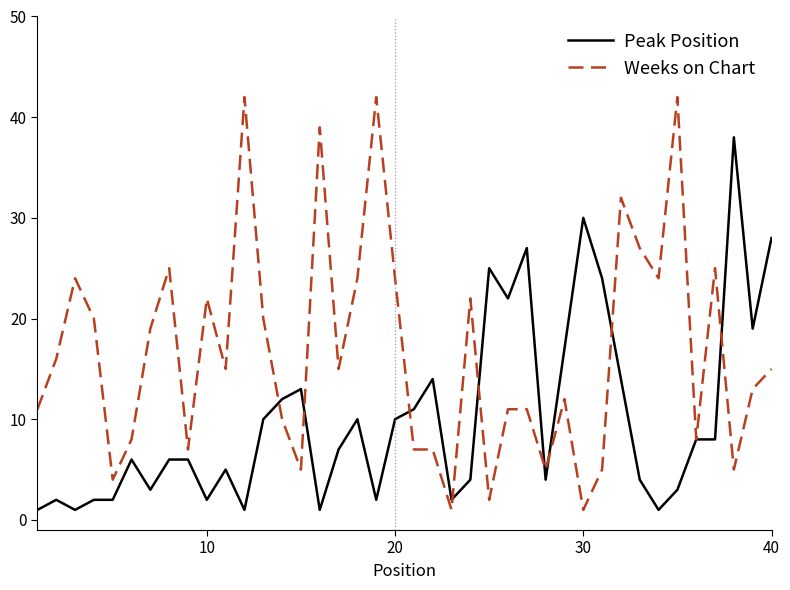

Which series has the largest total across all categories?

Weeks on Chart